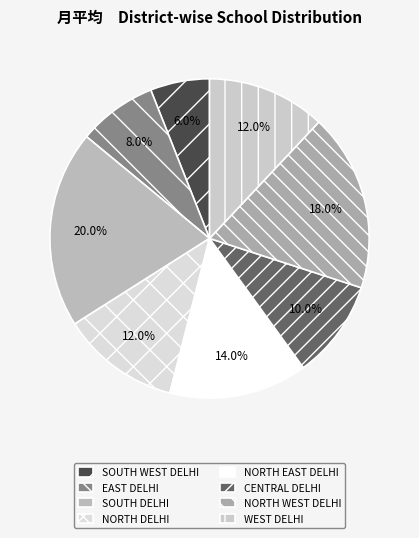

Approximately how many times larger is the value at NORTH WEST DELHI compared to WEST DELHI?

1.5